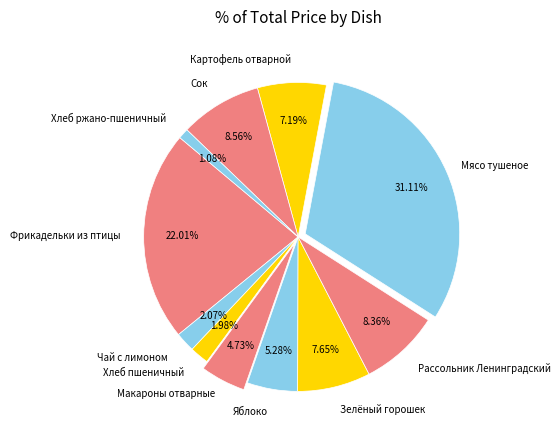

Is there a majority slice in this chart?

No